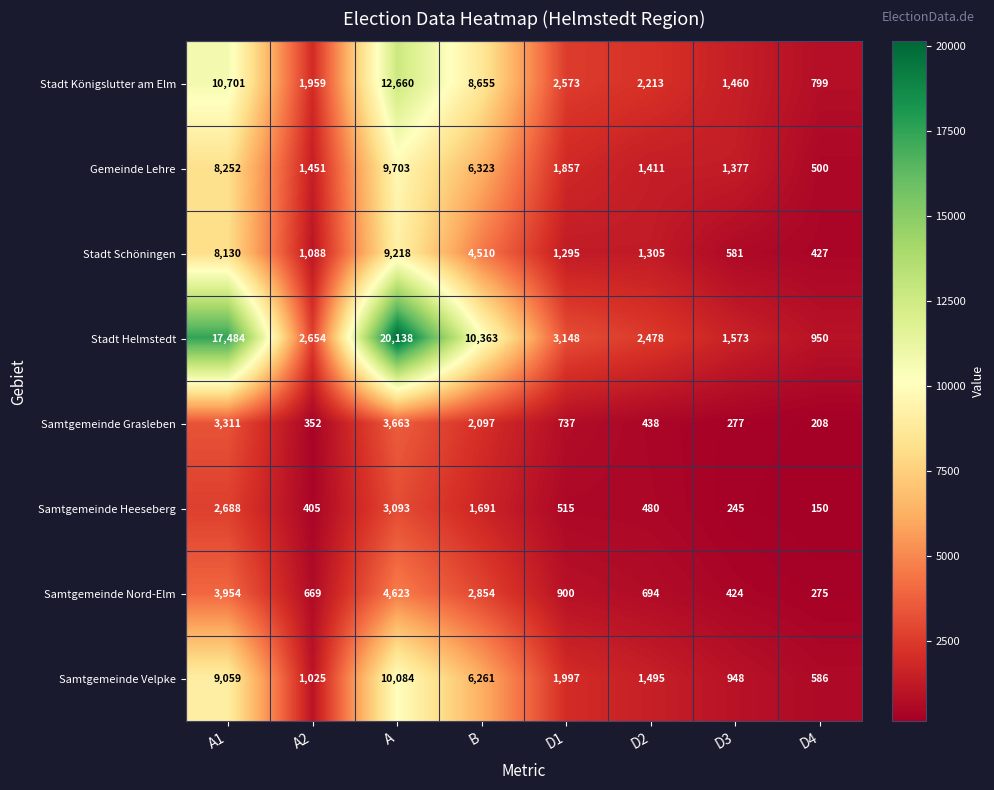

How many distinct data groups are displayed?

8